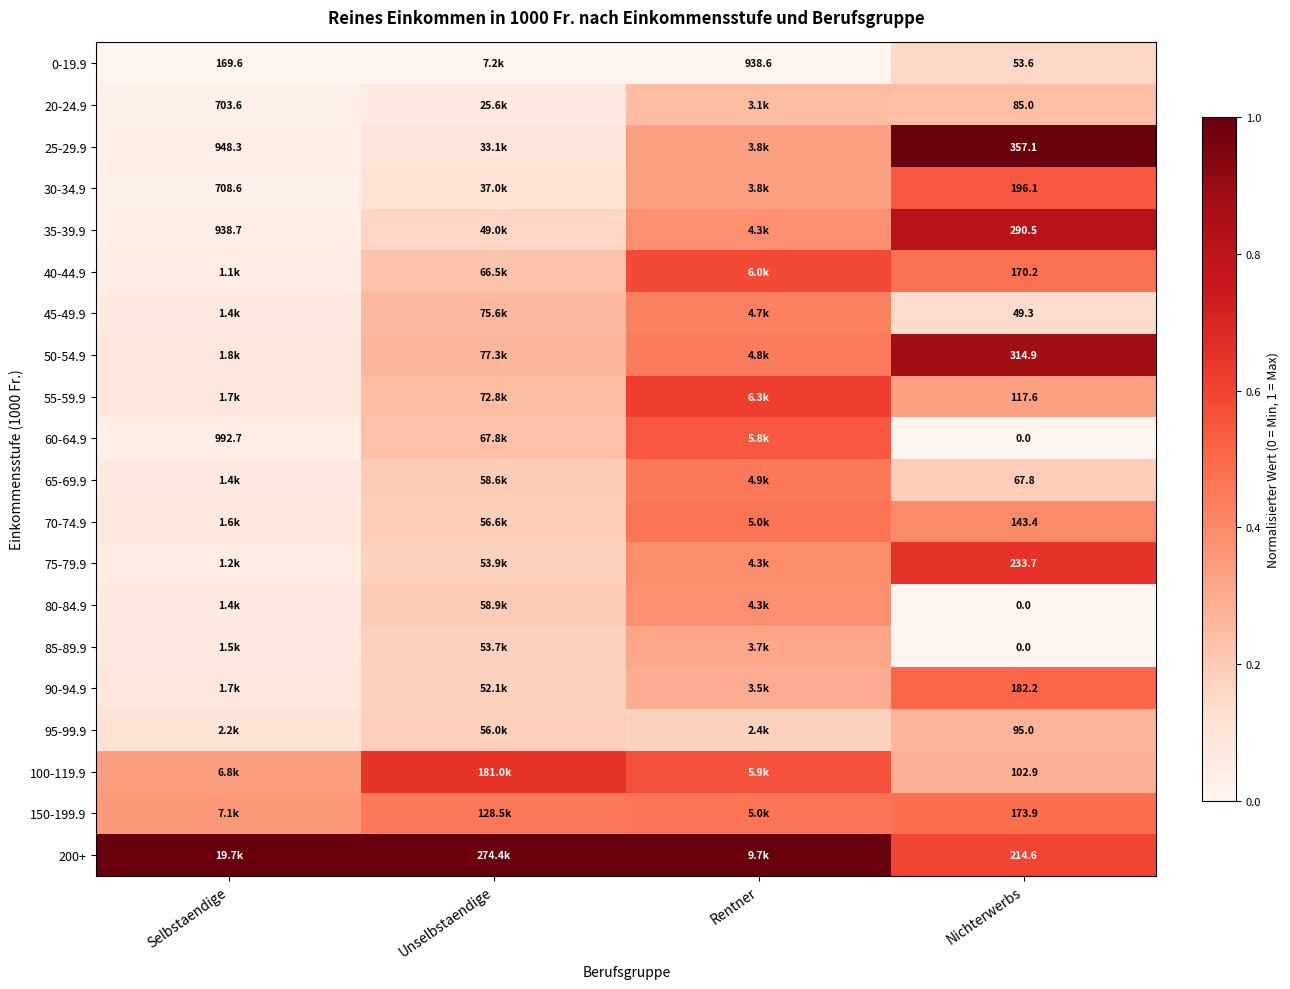

Is it true that 40-44.9 equals 0.2 at Rentner?

False